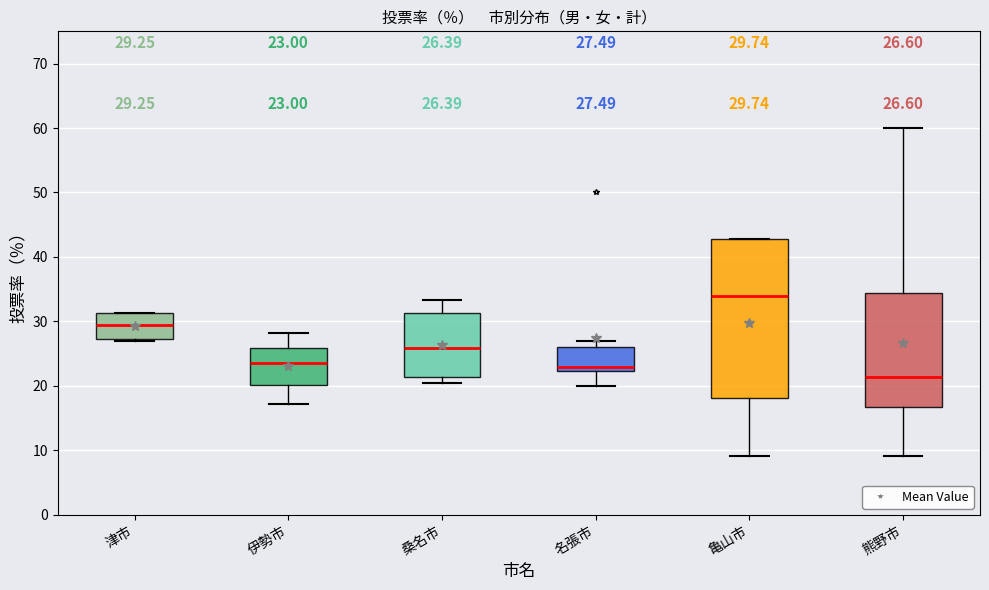

Comparing the boxes themselves (not the whiskers), which one is the tallest?

亀山市